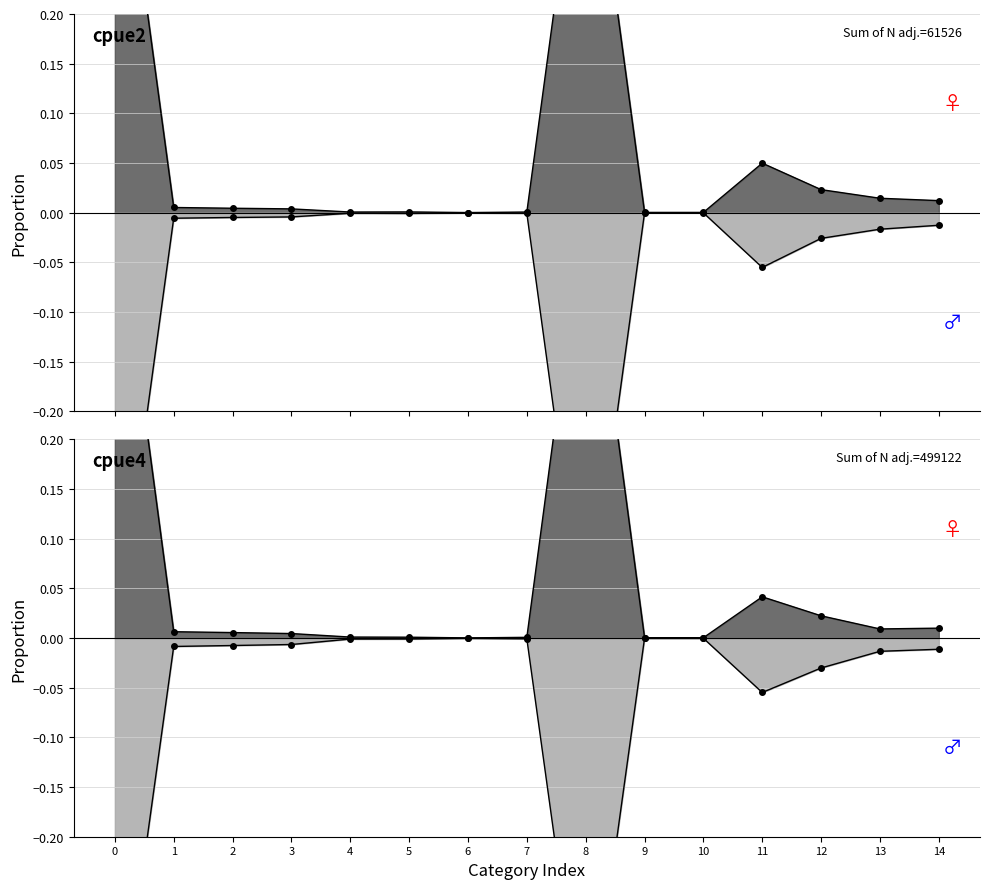

True or false: col_7 and col_9 intersect in this chart.

False